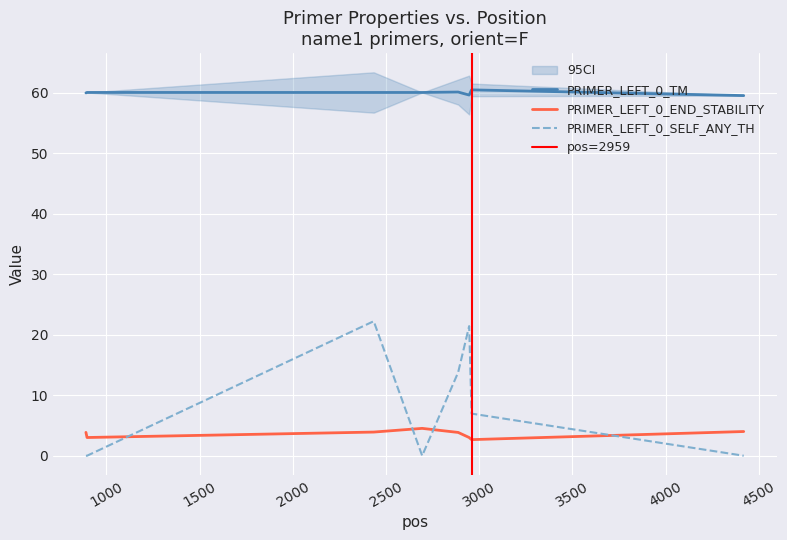

How many series are shown in this chart?

3